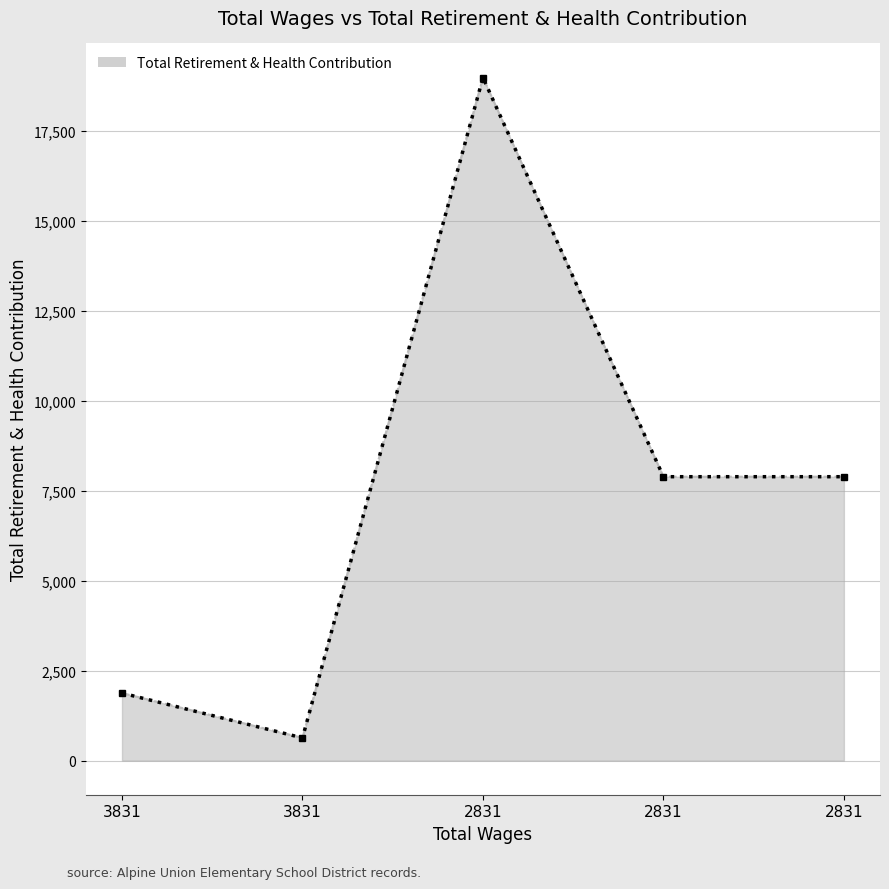

Count the number of categories in the chart.

5